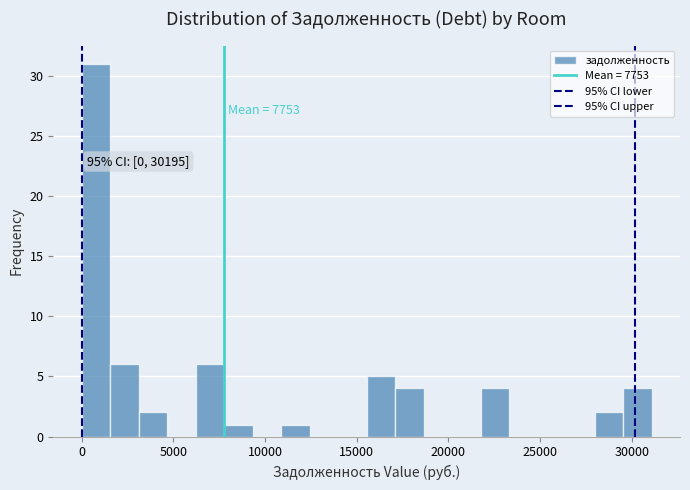

Around what value on the x-axis is the tallest bar? Give the approximate position of its centre, as read against the axis.

1000